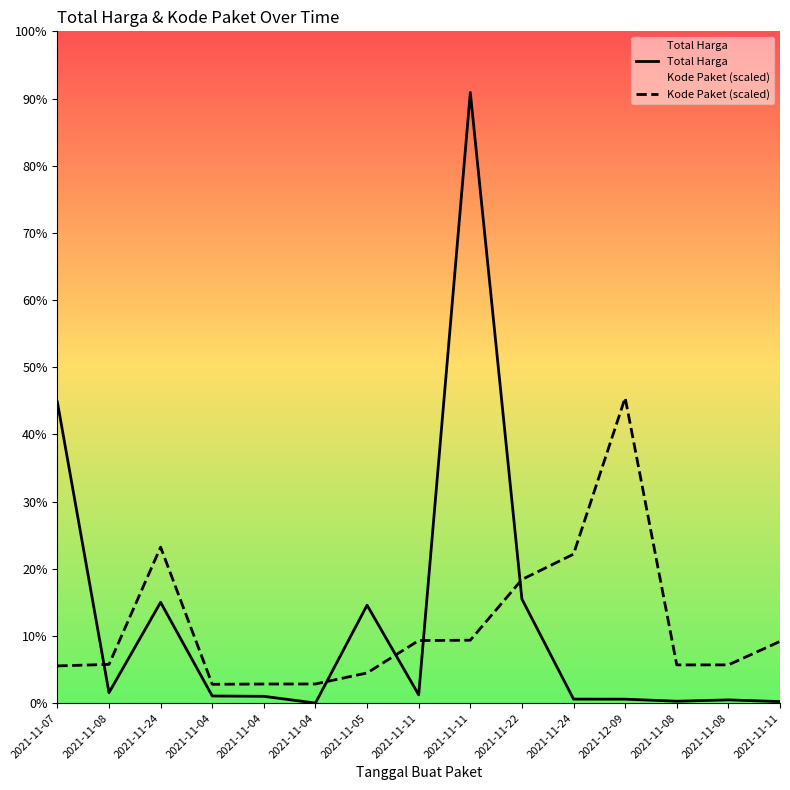

Which series has the largest range (max minus min)?

Total Harga